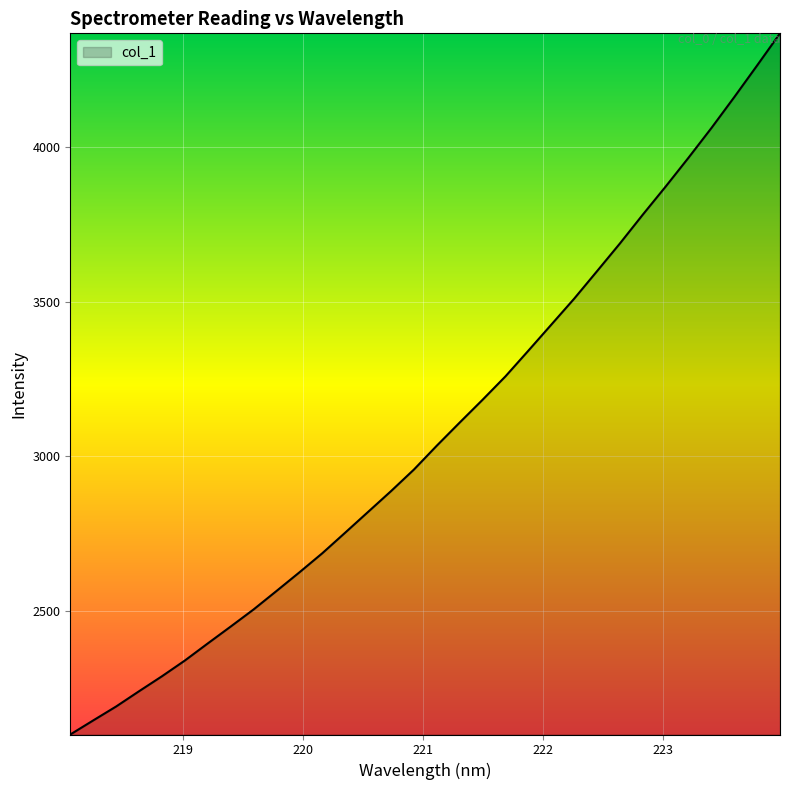

Reading right to left, extract all data points from this chart.

4367.5	4263.8	4161.4	4061.5	3965.7	3872.4	3781.5	3688.4	3598.8	3509.9	3425.9	3342.0	3259.0	3183.4	3109.7	3035.0	2957.8	2888.1	2821.0	2753.9	2687.4	2625.6	2565.3	2505.7	2450.4	2395.8	2340.6	2289.7	2241.3	2192.0	2147.0	2101.5